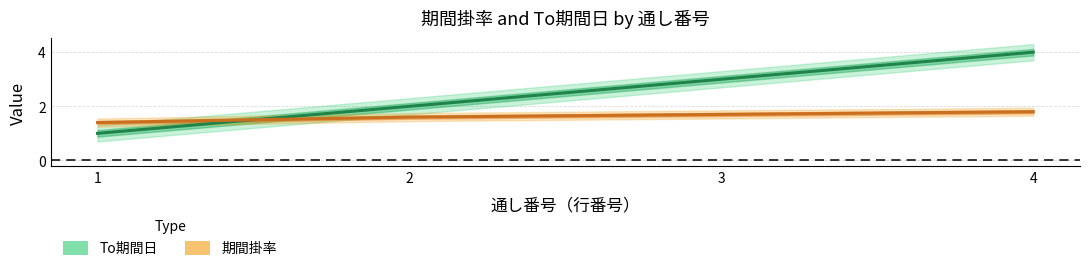

What is the total value across all series at 2?

3.6